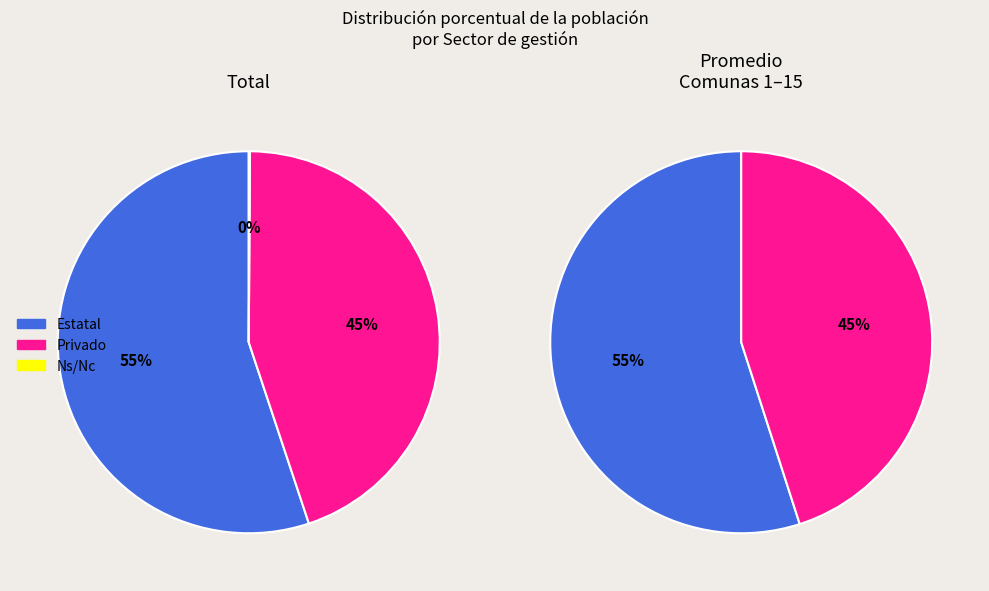

How many segments does this pie chart have?

2